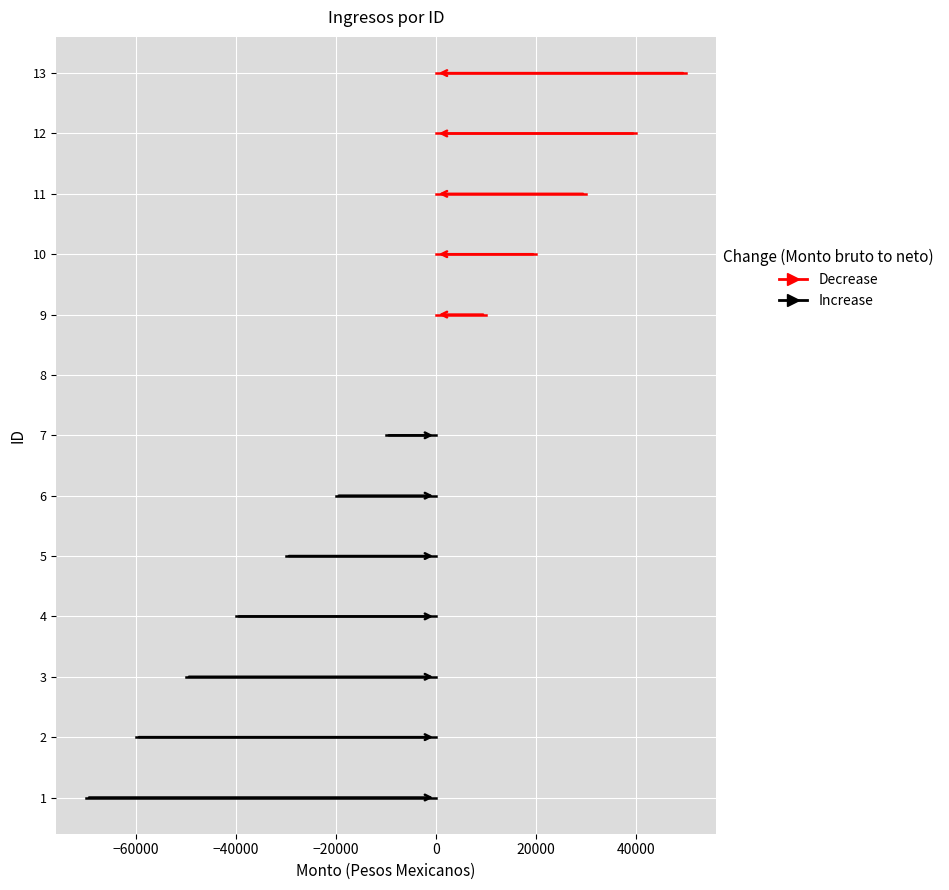

Between −80000 and −60000, which series saw the biggest shift?

Increase